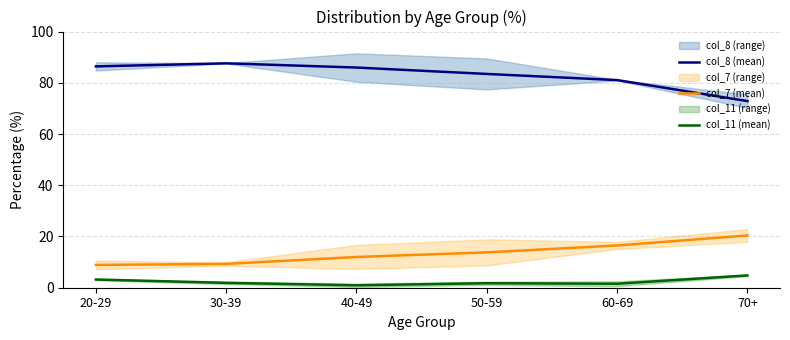

True or false: col_7 (mean) has a value of 12.0 at 40-49.

True